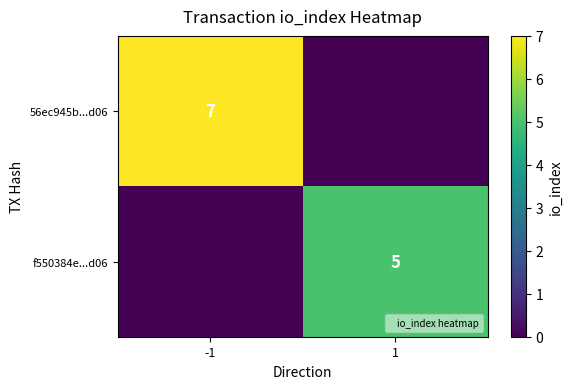

The value of 56ec945b...d06 at -1 is 7. True or false?

True